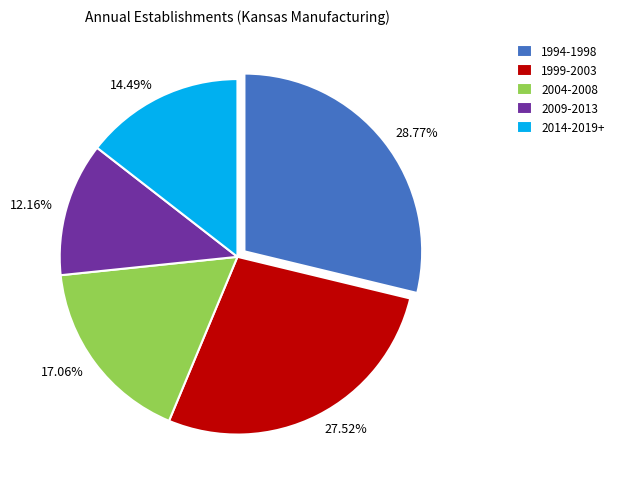

Combined, do 14.49% and 17.06% account for over 50%?

No